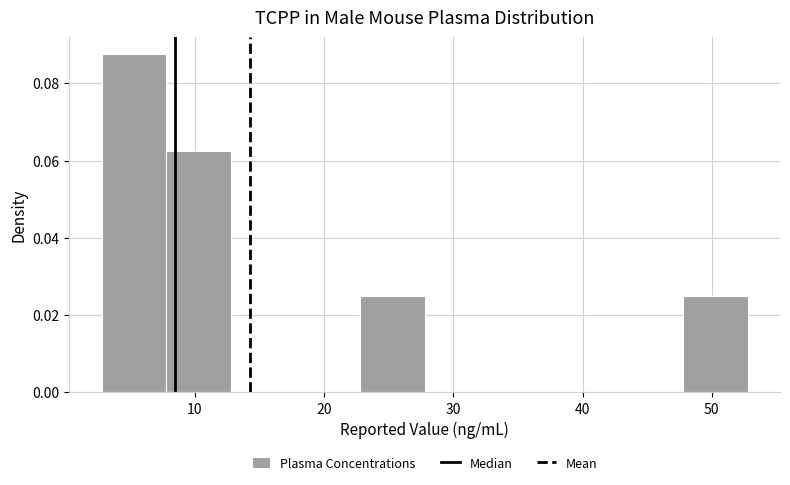

Over which range of the x-axis is the bar tallest?

3 to 8